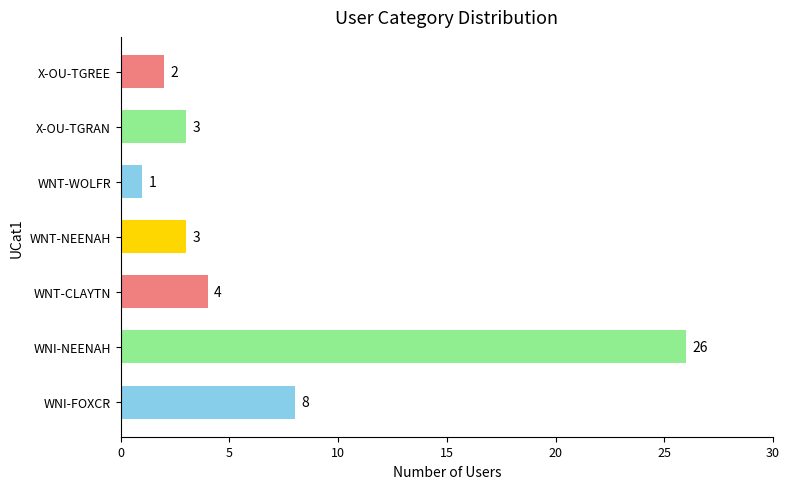

How many bars are there in total?

7